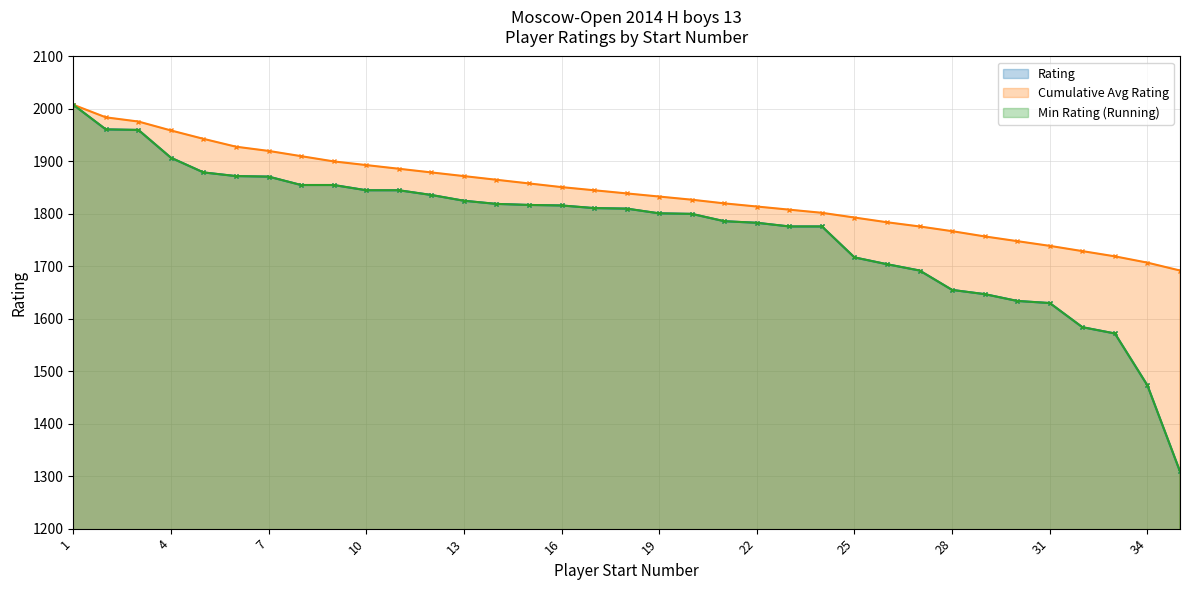

What is the difference between the maximum and minimum values in the Rating series?

699